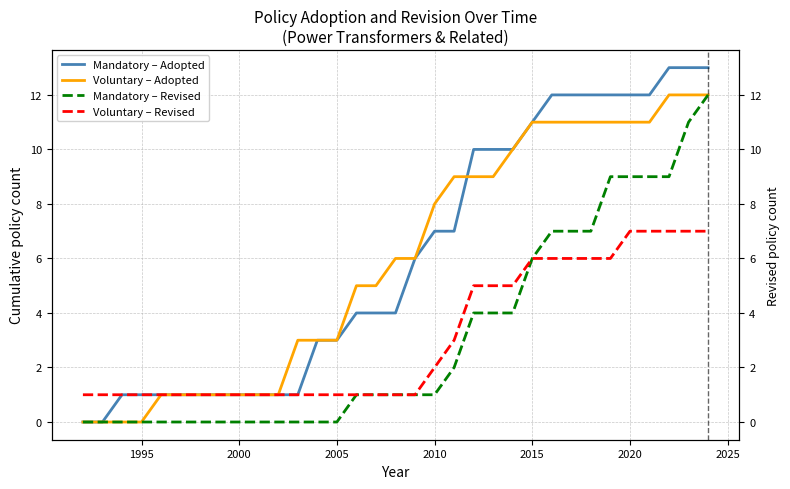

What is the average value of the Voluntary – Adopted series?

6